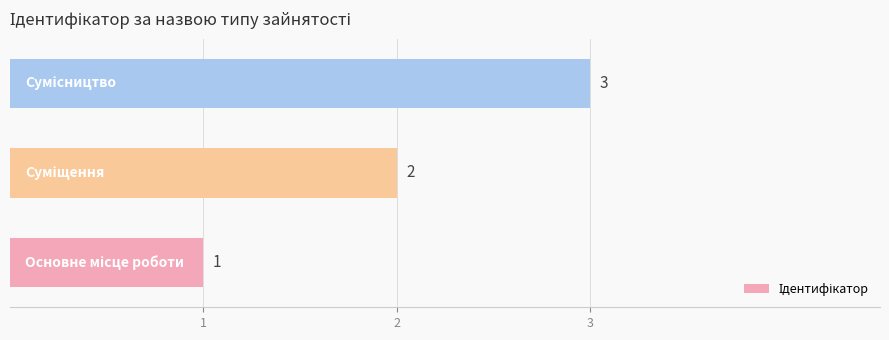

What is the difference between the maximum and minimum values?

2